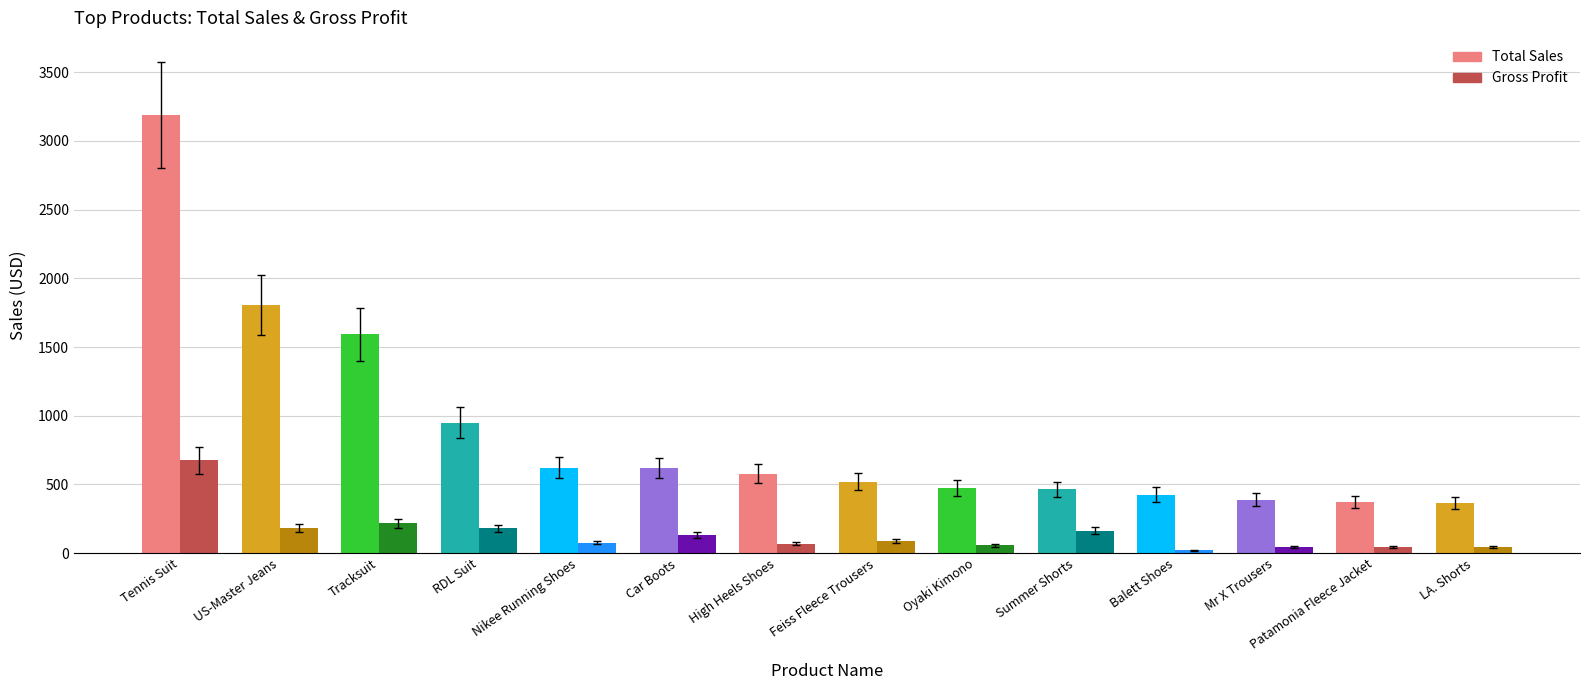

What is the minimum value for Total Sales?

366.6